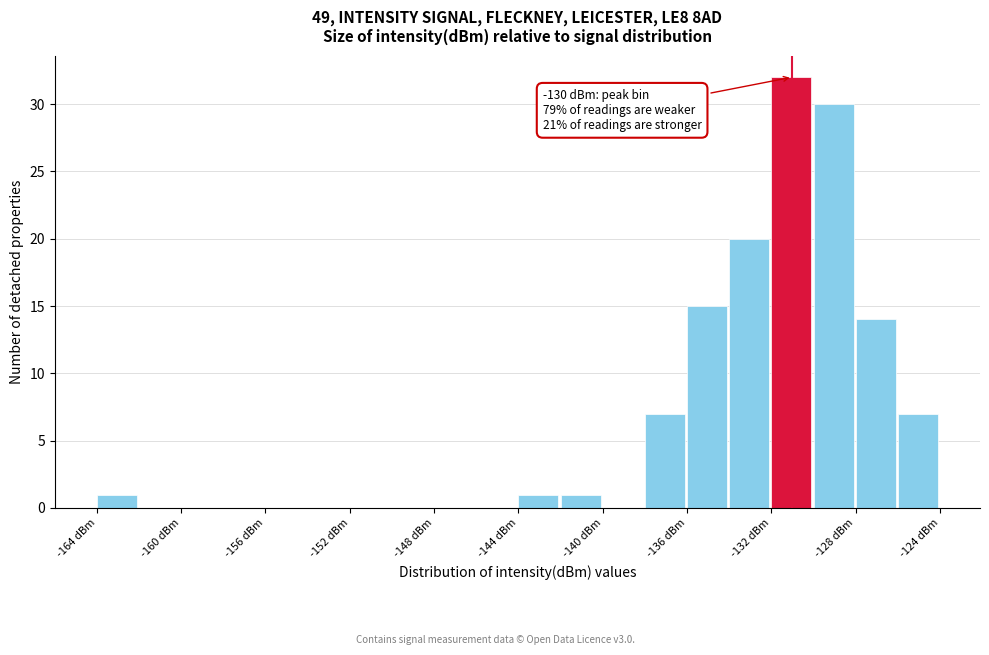

Which range on the x-axis has the tallest bar?

-132.0 to -130.0